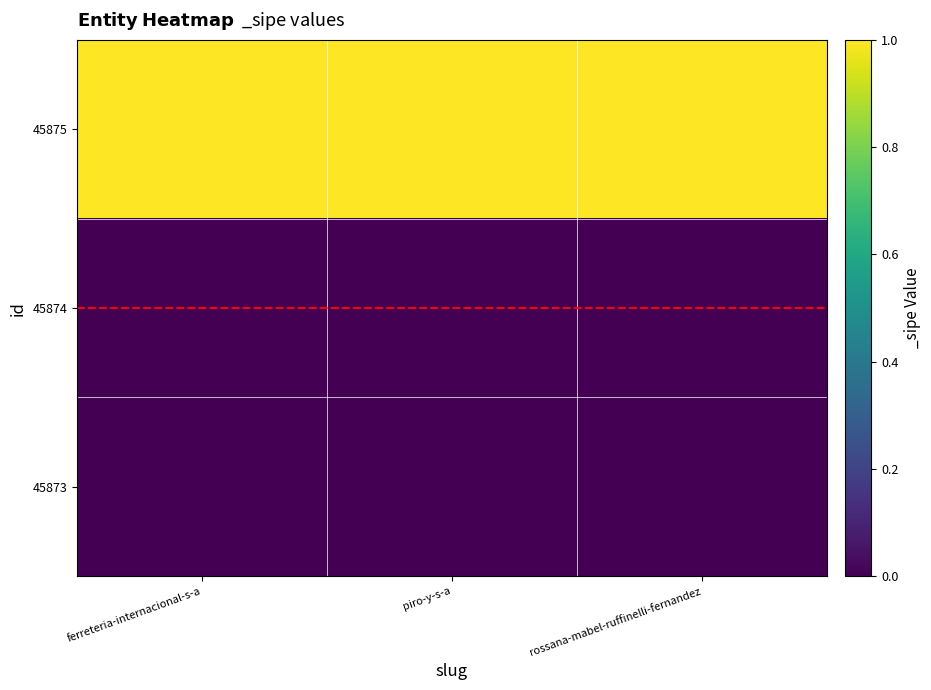

Reading left to right, list all the values displayed in this chart.

45875: ferreteria-internacional-s-a=1	piro-y-s-a=1	rossana-mabel-ruffinelli-fernandez=1
45874: ferreteria-internacional-s-a=0	piro-y-s-a=0	rossana-mabel-ruffinelli-fernandez=0
45873: ferreteria-internacional-s-a=0	piro-y-s-a=0	rossana-mabel-ruffinelli-fernandez=0